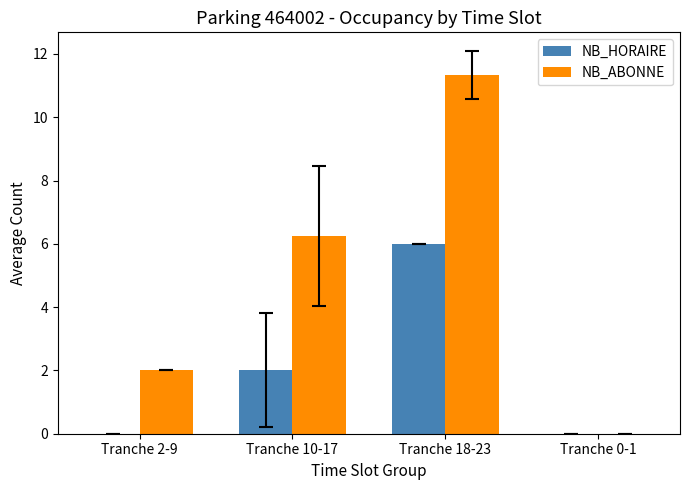

Is the value of NB_HORAIRE at Tranche 0-1 greater than the value of NB_ABONNE at Tranche 10-17?

No